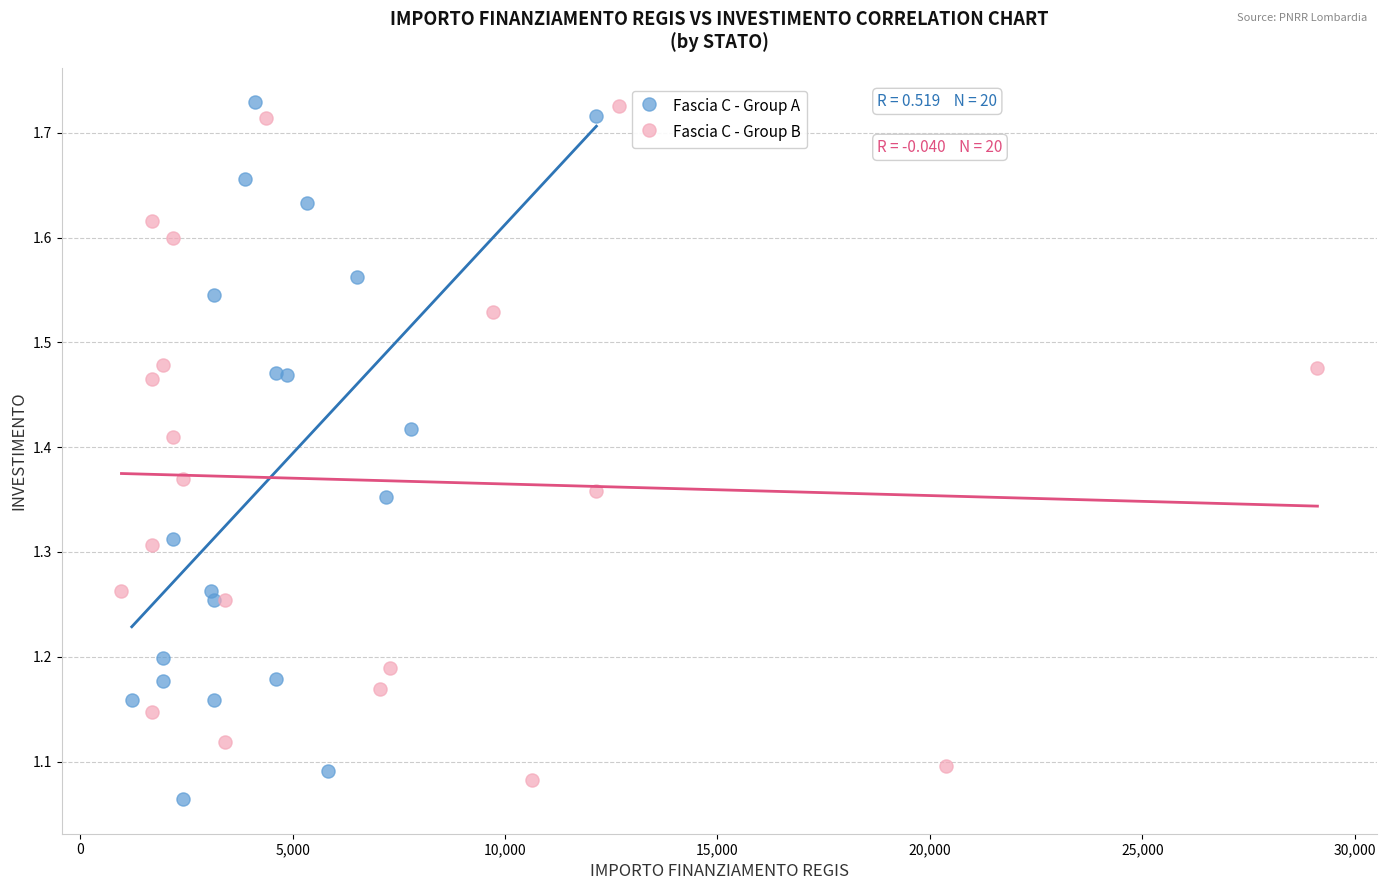

What are all the series names shown in the legend?

Fascia C - Group A, Fascia C - Group B